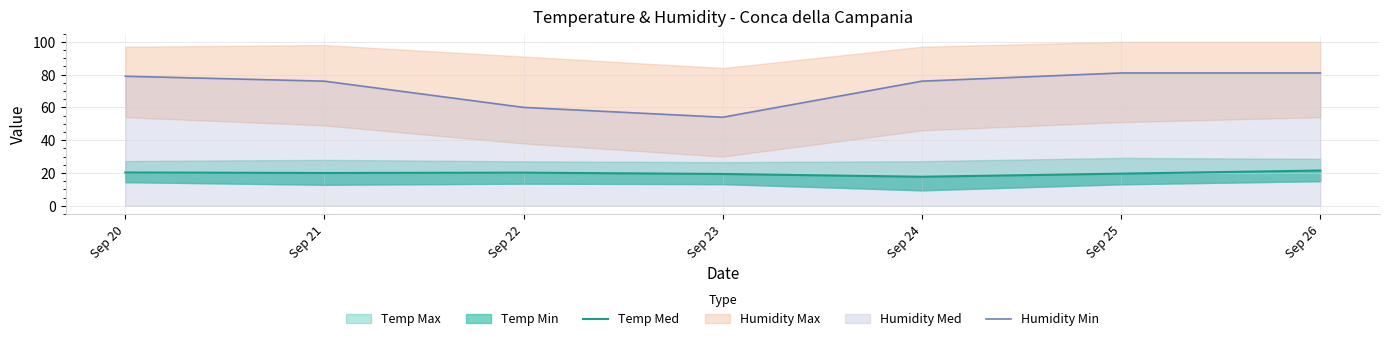

The value of Humidity Min at Sep 22 is 85.1. True or false?

False